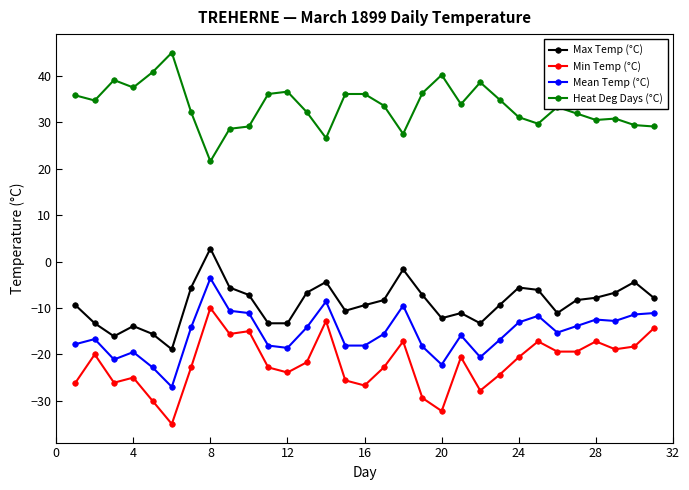

What is the difference between the second highest and second lowest values in the Mean Temp (°C) series?

14.2